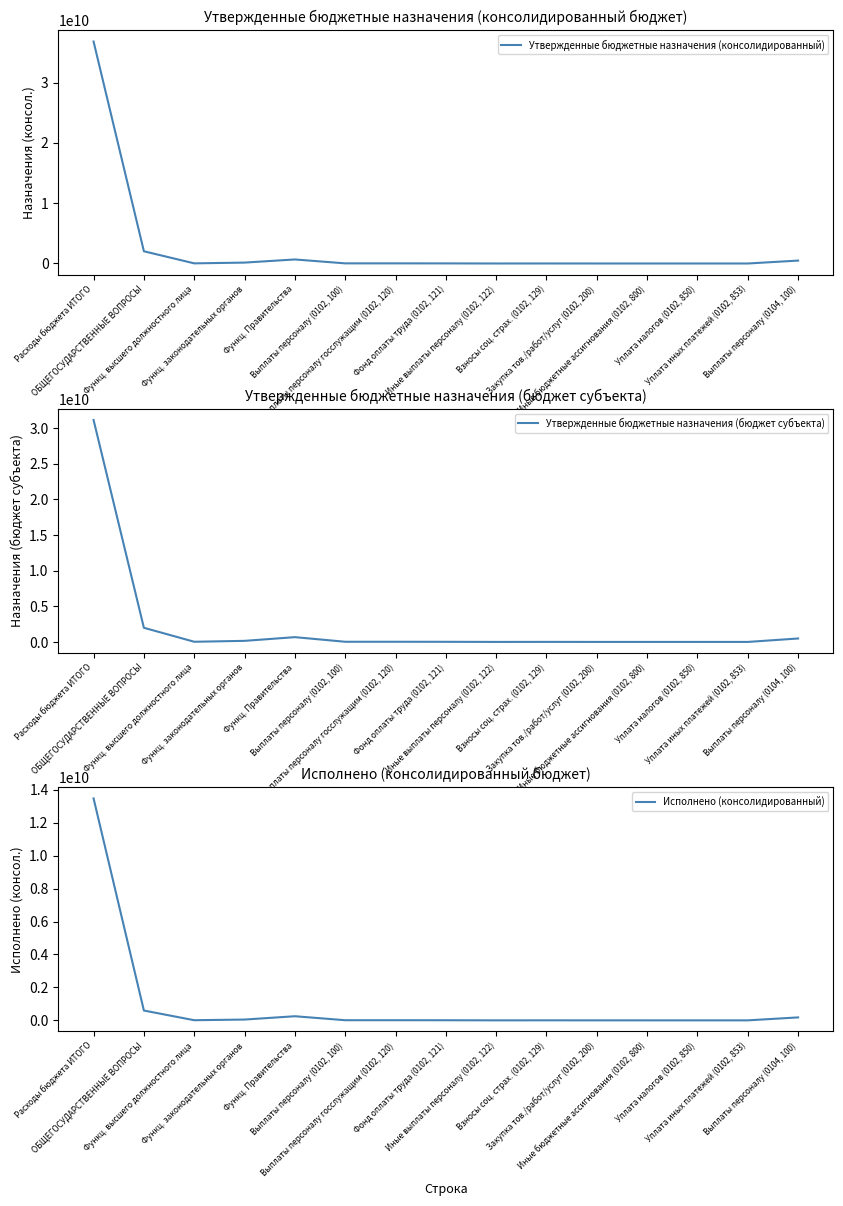

True or false: Утвержденные бюджетные назначения (бюджет субъекта) has a value of 26798.0 at Иные выплаты персоналу (0102, 122).

False